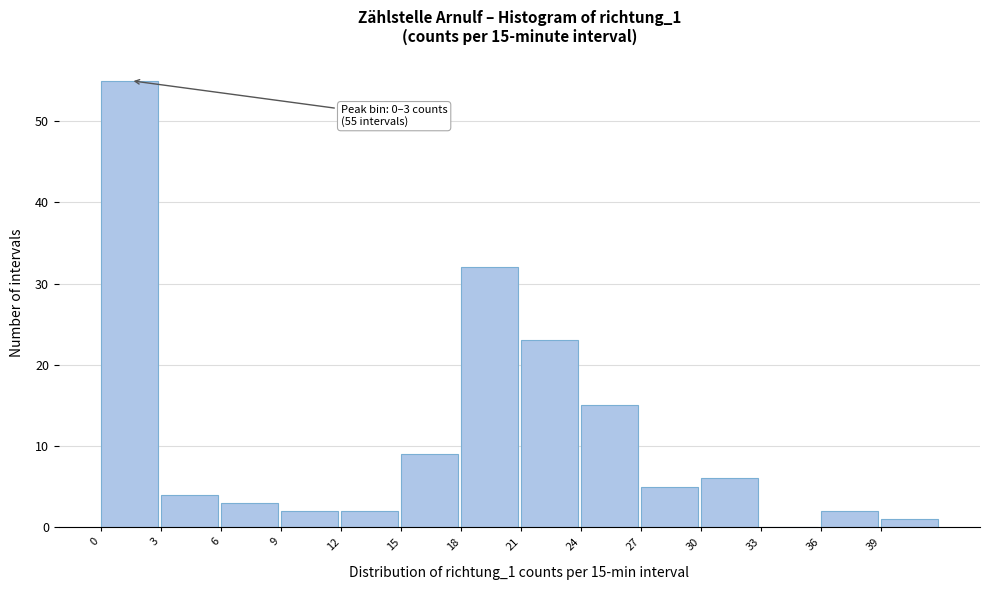

Over which range of the x-axis is the bar tallest?

0 to 3